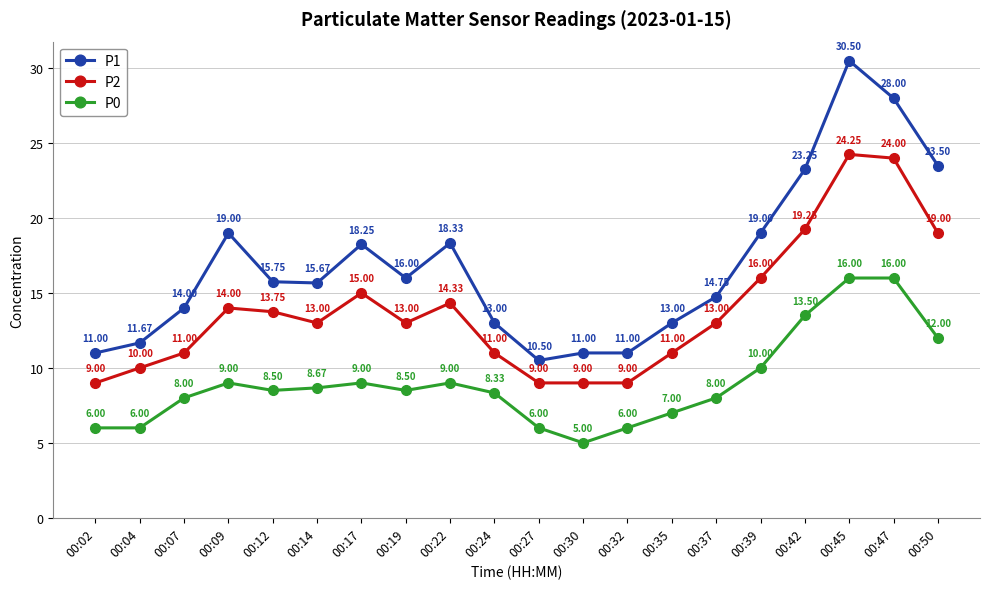

What is the difference between the second highest and second lowest values in the P2 series?

15.0